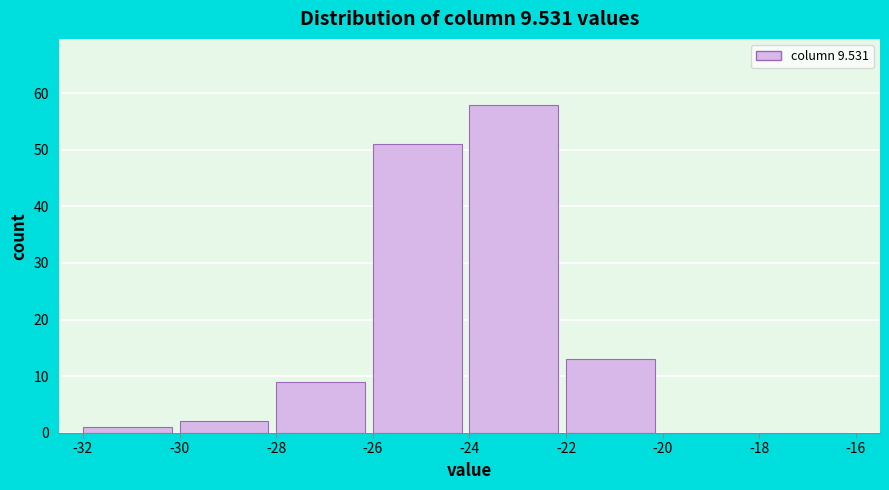

What is the height of the bar covering -22 to -20 on the x-axis? The values are not printed on the chart, so give them approximately, as read against the axis.

13